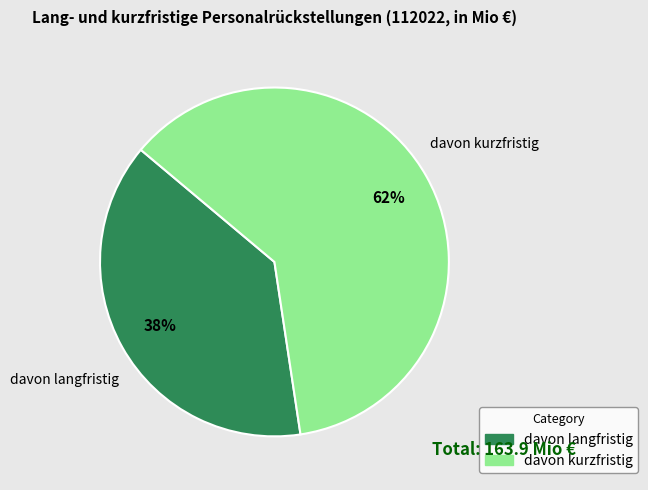

Which slice is the smallest?

davon langfristig